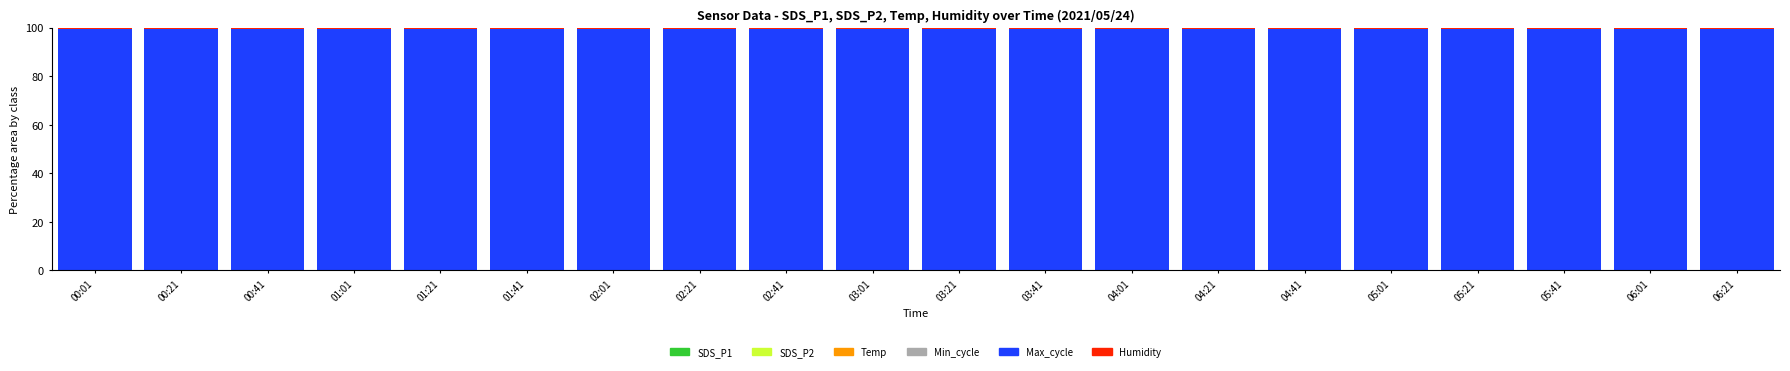

Does the chart contain stacked bars?

Yes